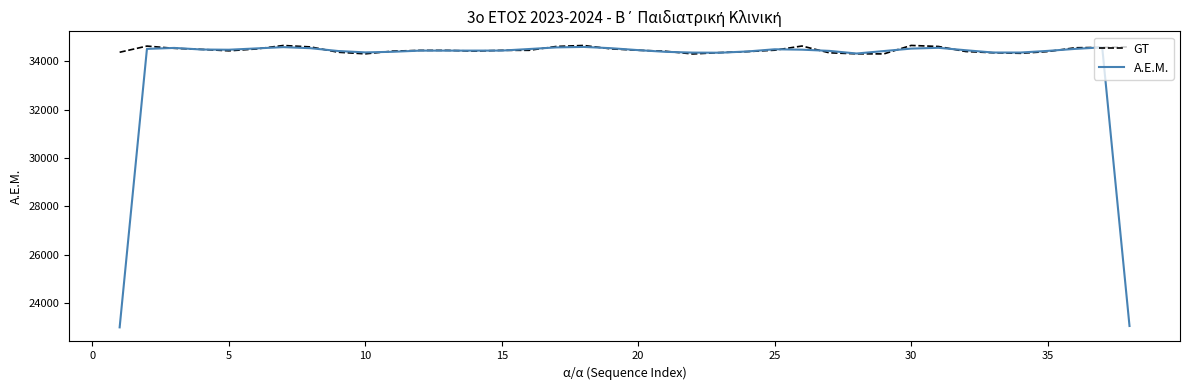

What is the lowest value of the A.E.M. series?

23001.7